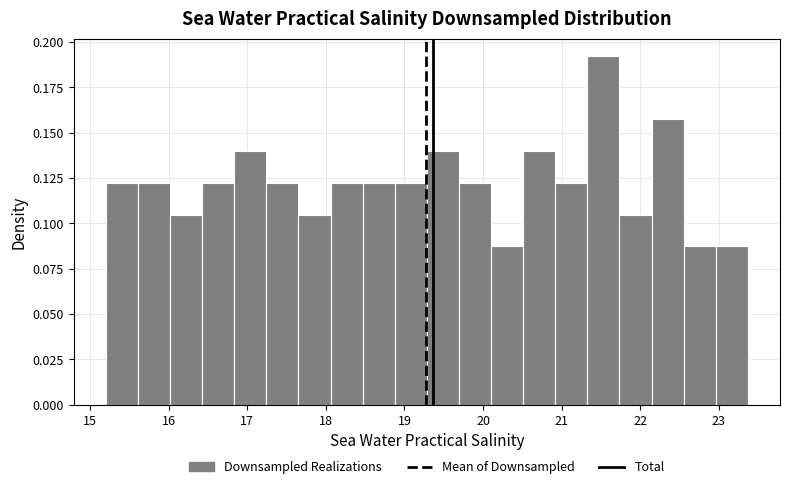

Reading left to right, transcribe this chart: for each bar, give the range it covers on the x-axis and its height. Neither the bar edges nor the heights are printed on the chart, so give them approximately, as read against the axes.

15.2 to 15.6: 0.120
15.6 to 16.0: 0.120
16.0 to 16.4: 0.105
16.4 to 16.8: 0.120
16.8 to 17.2: 0.140
17.2 to 17.7: 0.120
17.7 to 18.1: 0.105
18.1 to 18.5: 0.120
18.5 to 18.9: 0.120
18.9 to 19.3: 0.120
19.3 to 19.7: 0.140
19.7 to 20.1: 0.120
20.1 to 20.5: 0.085
20.5 to 20.9: 0.140
20.9 to 21.3: 0.120
21.3 to 21.7: 0.190
21.7 to 22.1: 0.105
22.1 to 22.6: 0.155
22.6 to 23.0: 0.085
23.0 to 23.4: 0.085